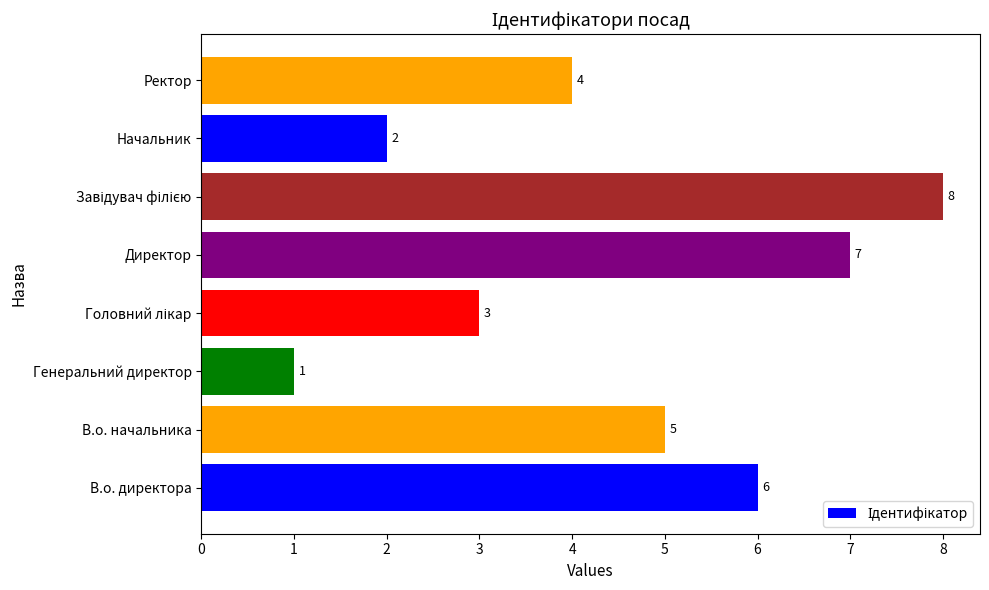

What is the sum of all values?

36